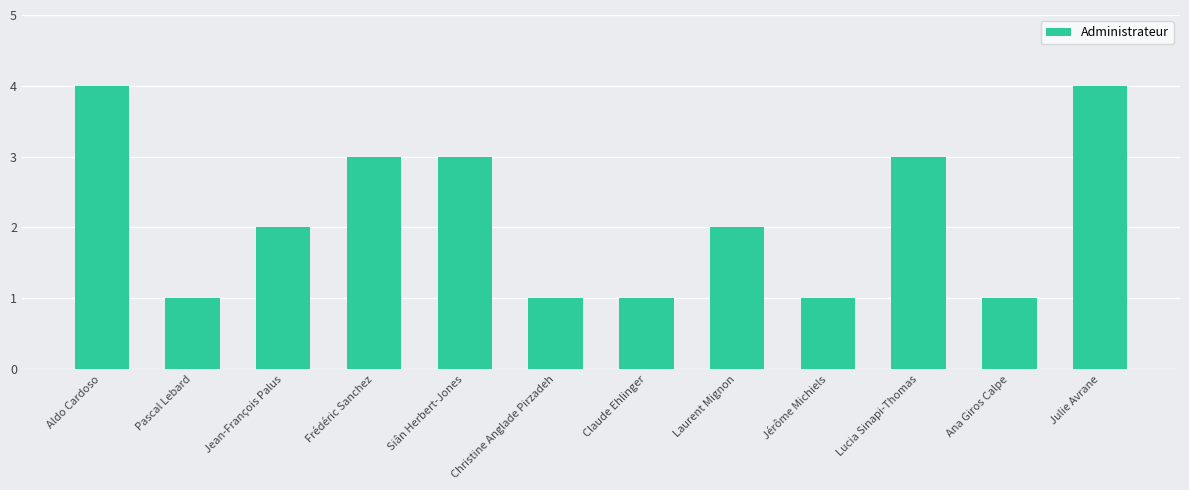

True or false: the data shows 1 at Claude Ehlinger.

True